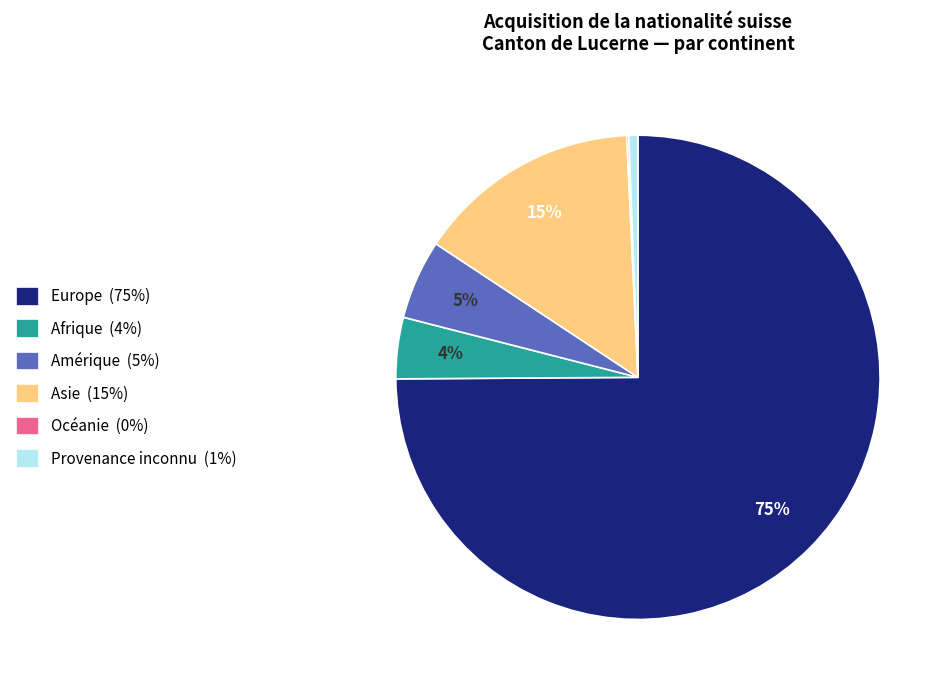

What percentage is the Asie slice, to the nearest percent?

15%